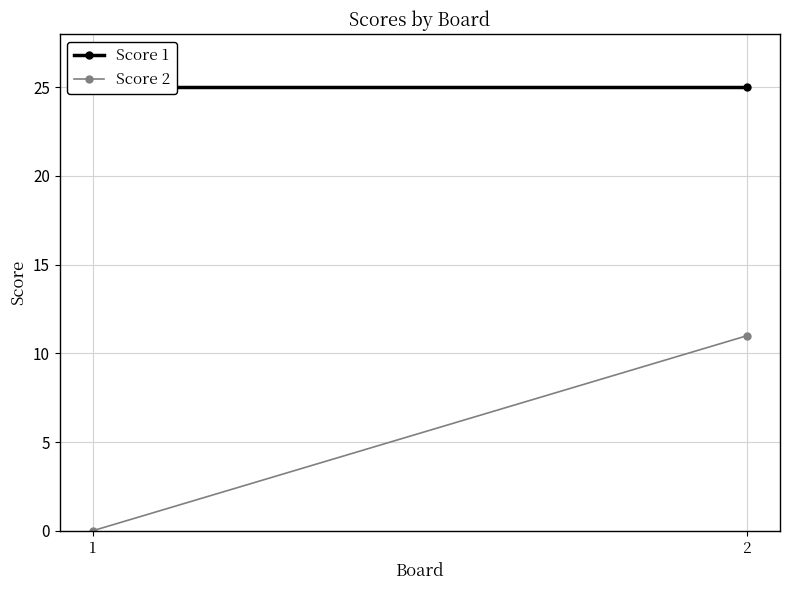

At how many categories does at least one series exceed 3?

2